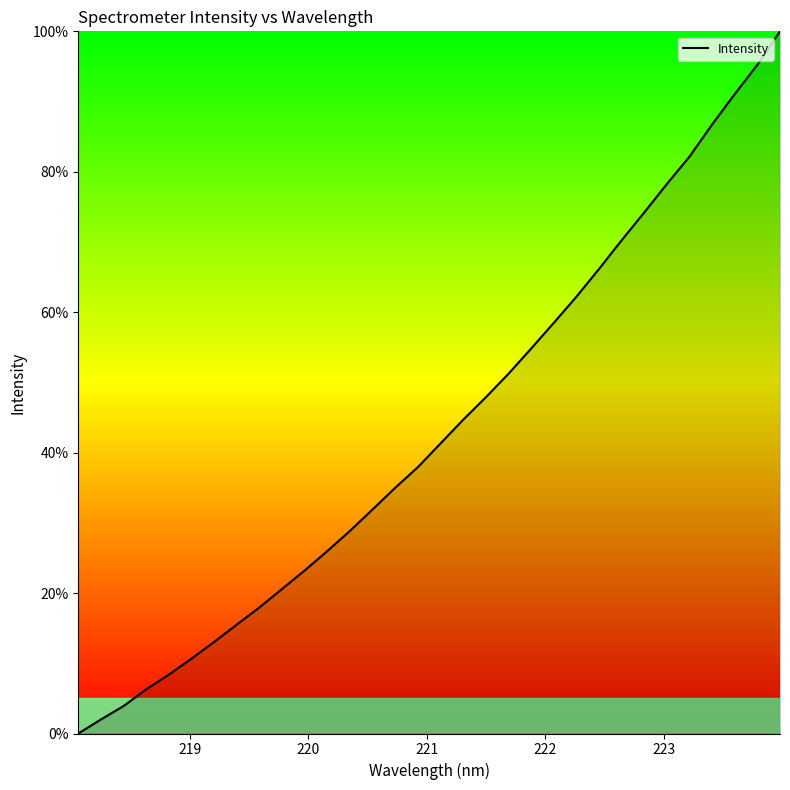

Reading left to right, transcribe all the data shown in this chart.

0.0	2.0	3.9	6.3	8.4	10.7	13.0	15.5	18.0	20.6	23.2	26.0	28.9	31.9	35.0	38.0	41.3	44.7	47.9	51.2	54.8	58.5	62.2	66.2	70.3	74.2	78.3	82.2	86.7	91.1	95.2	100.0